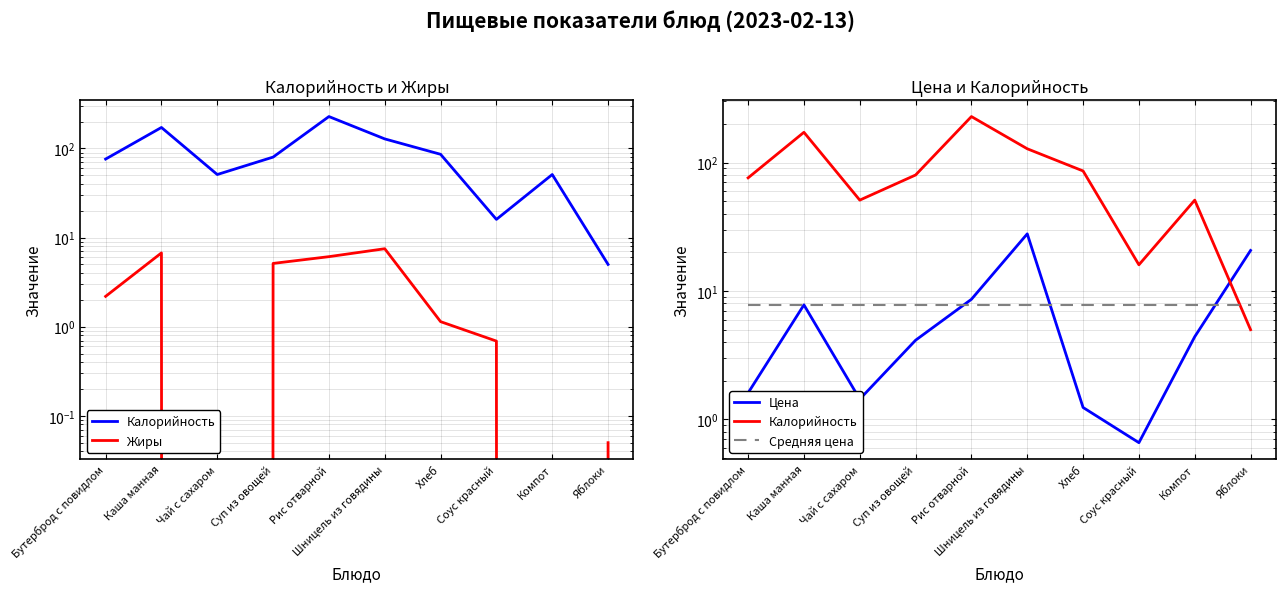

Which category has the highest value across all series?

Рис отварной